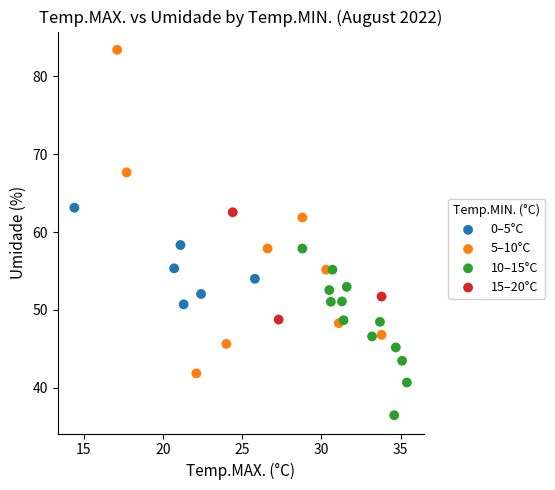

What are all the series names shown in the legend?

0–5°C, 5–10°C, 10–15°C, 15–20°C